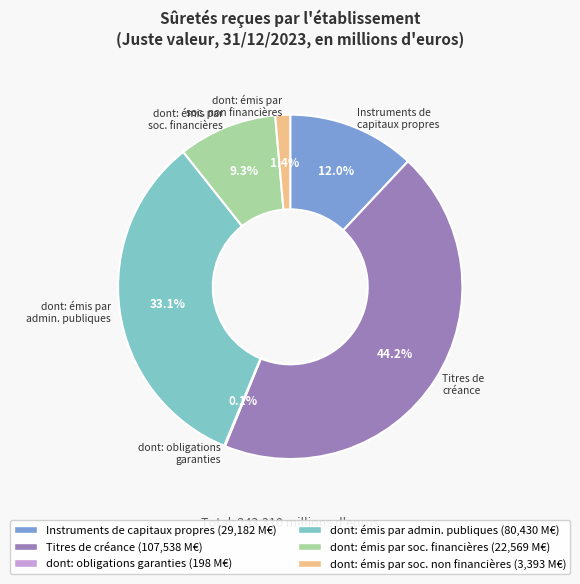

Does any single category account for the majority?

No